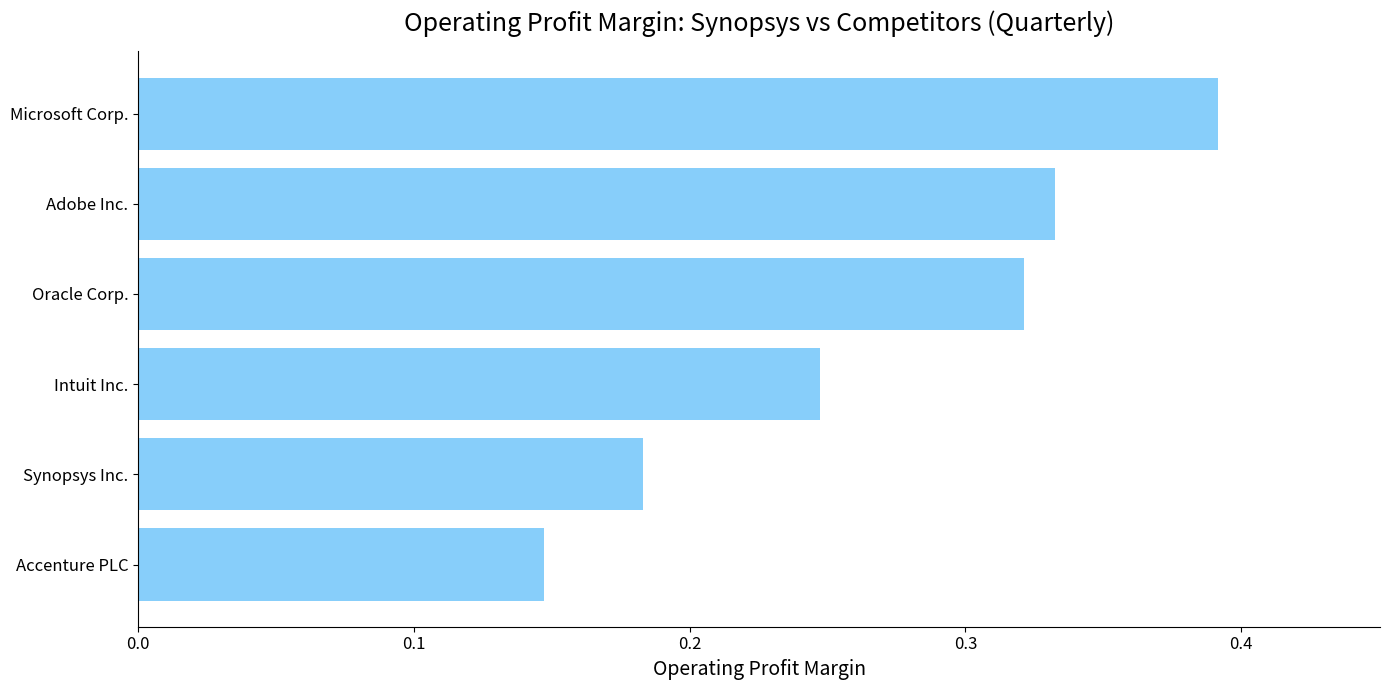

What is the sum of all values?

1.6